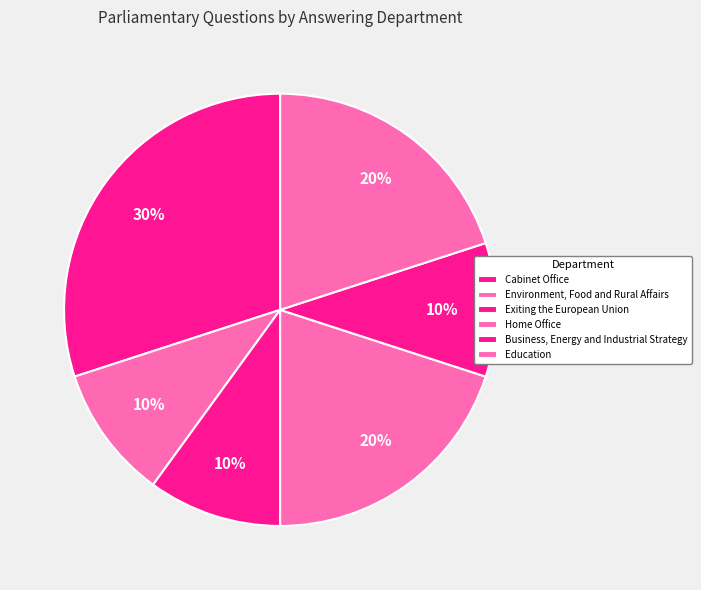

True or false: Cabinet Office accounts for 44% of the total.

False